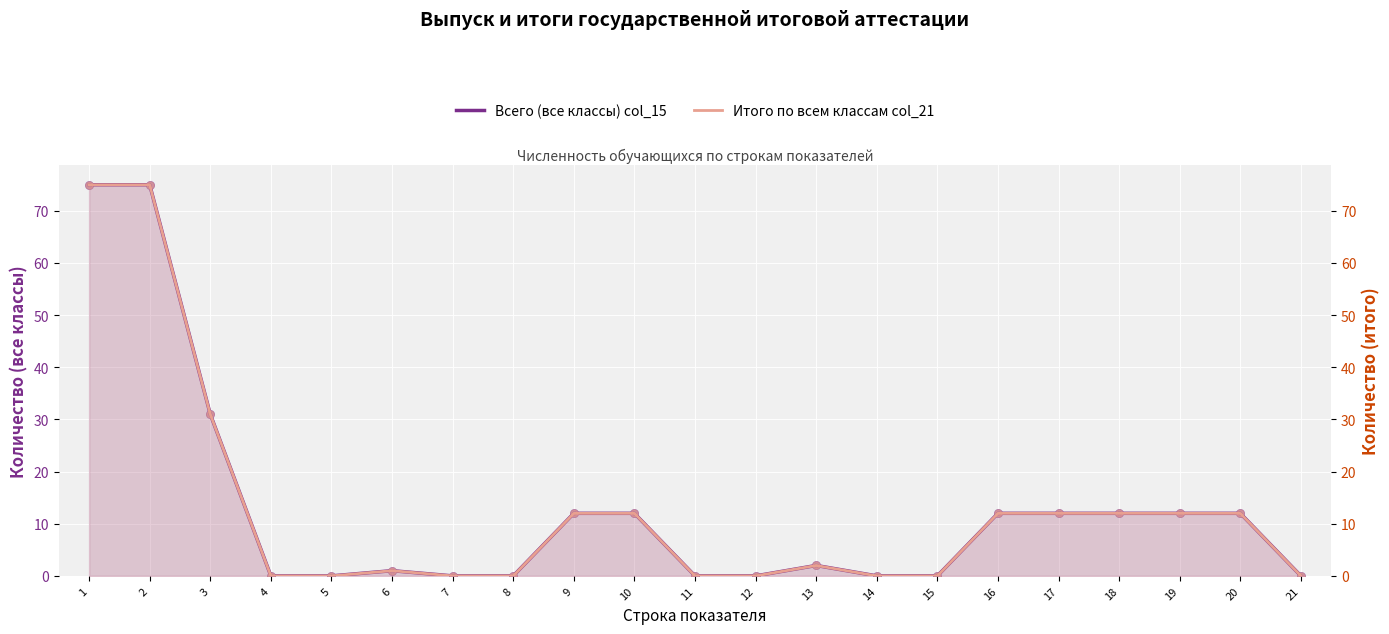

Which series reaches the maximum Y coordinate?

Всего (все классы) col_15